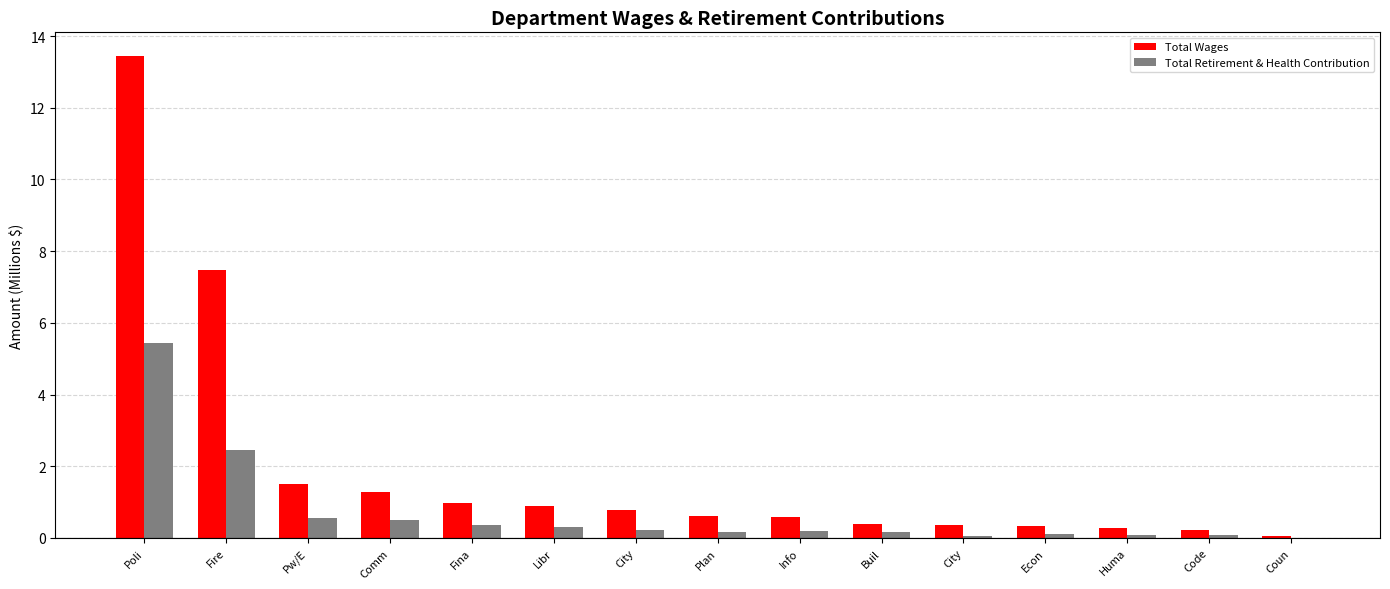

What is the total value across all series at Code?

0.3